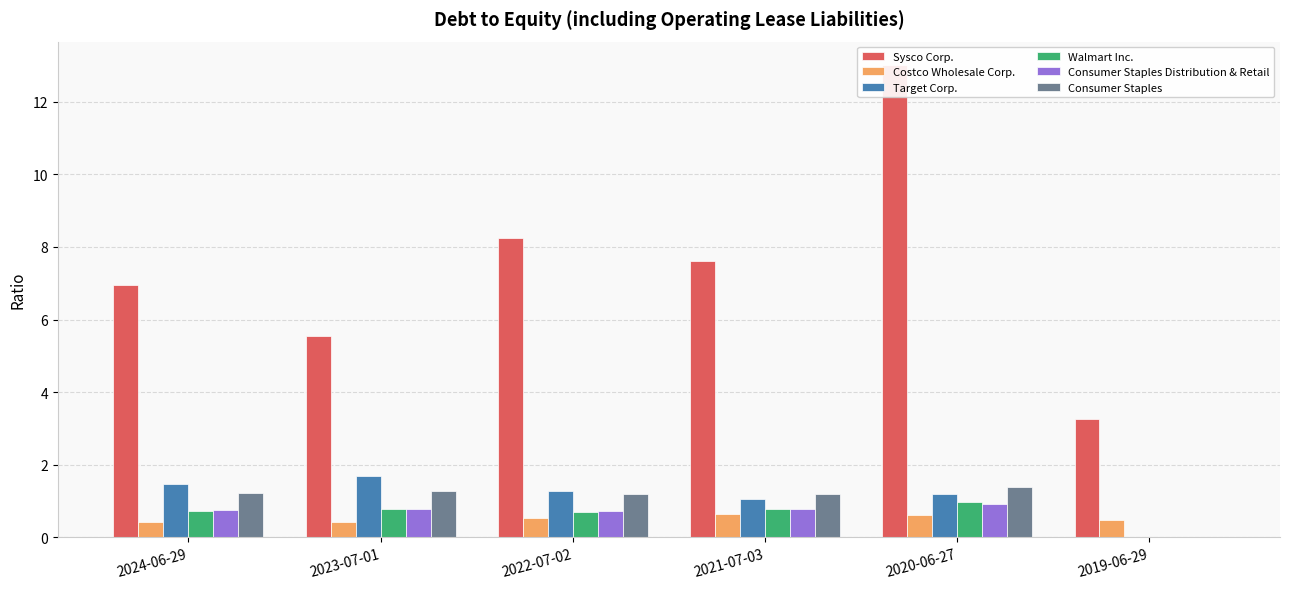

Which category has the lowest value in the Sysco Corp. series?

2019-06-29